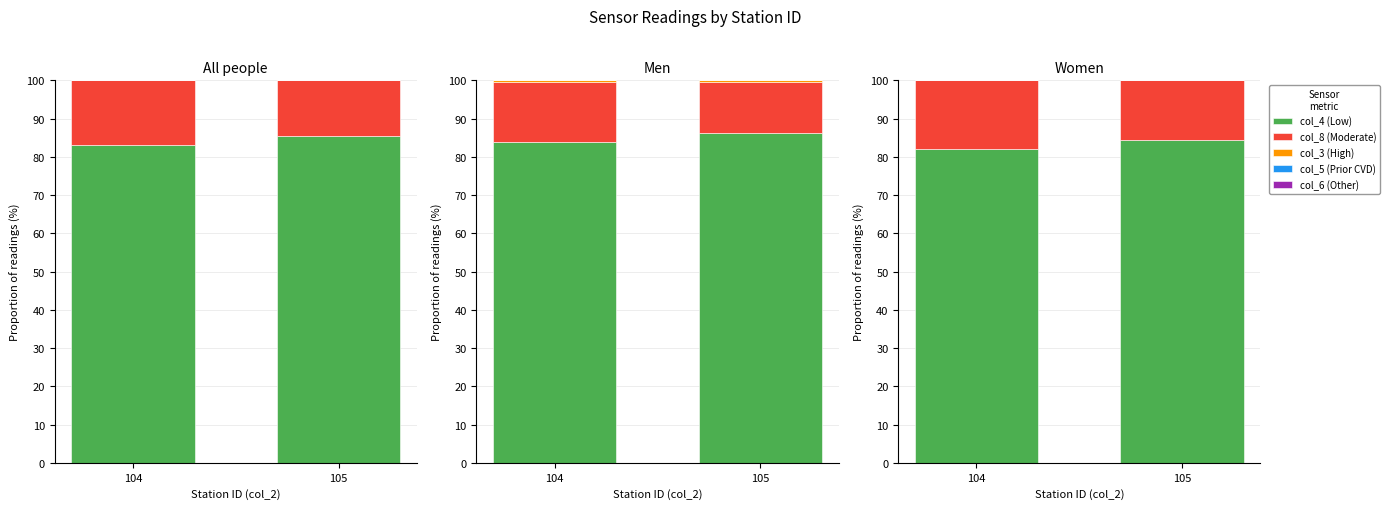

Which category has the highest value across all series?

105